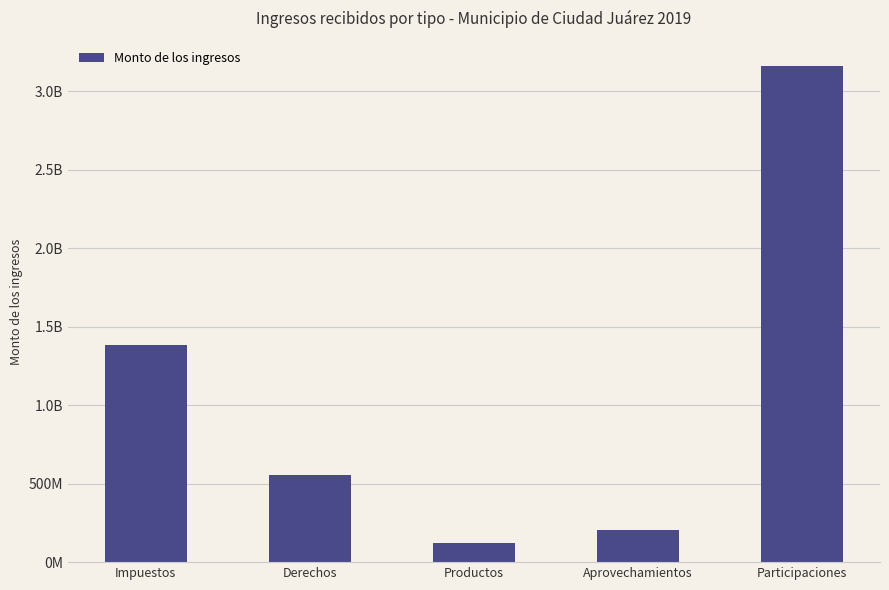

What is the label of the 1st bar from the right?

Participaciones